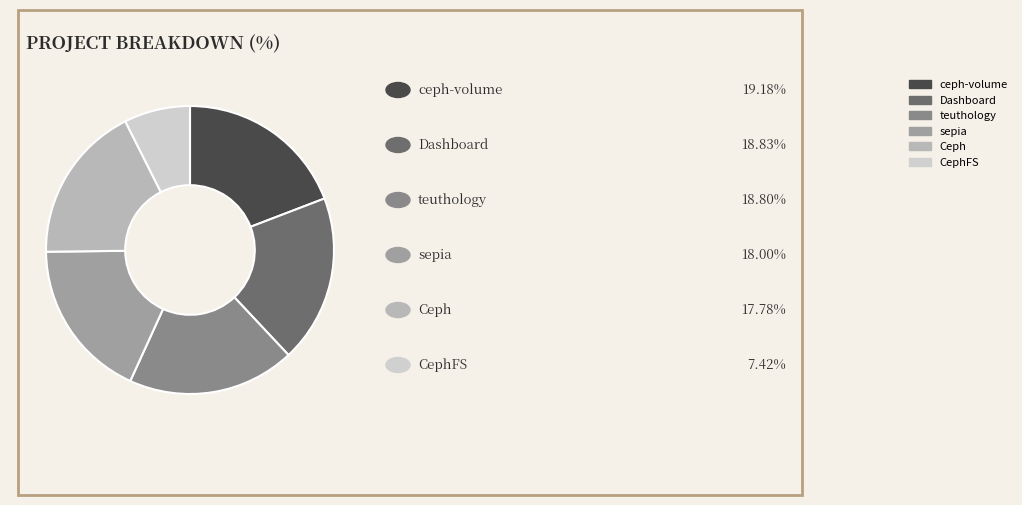

How many segments does this pie chart have?

6